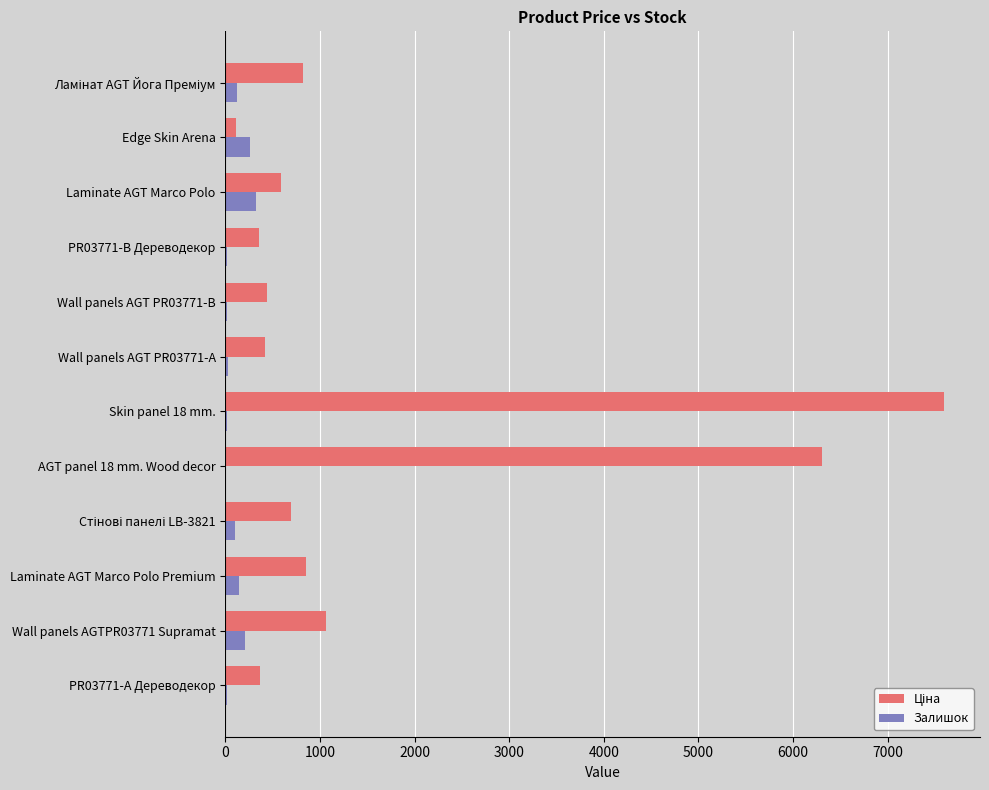

What is the total value across all series at Laminate AGT Marco Polo?

917.9